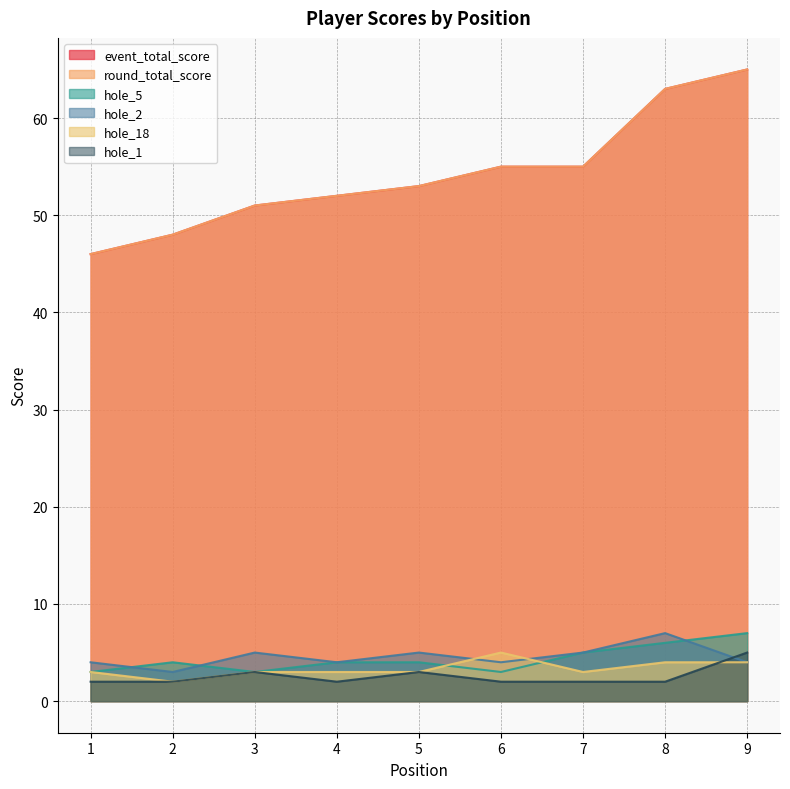

Reading left to right, extract all data points from this chart.

event_total_score: 1=46	2=48	3=51	4=52	5=53	6=55	7=55	8=63	9=65
round_total_score: 1=46	2=48	3=51	4=52	5=53	6=55	7=55	8=63	9=65
hole_5: 1=3	2=4	3=3	4=4	5=4	6=3	7=5	8=6	9=7
hole_2: 1=4	2=3	3=5	4=4	5=5	6=4	7=5	8=7	9=4
hole_18: 1=3	2=2	3=3	4=3	5=3	6=5	7=3	8=4	9=4
hole_1: 1=2	2=2	3=3	4=2	5=3	6=2	7=2	8=2	9=5